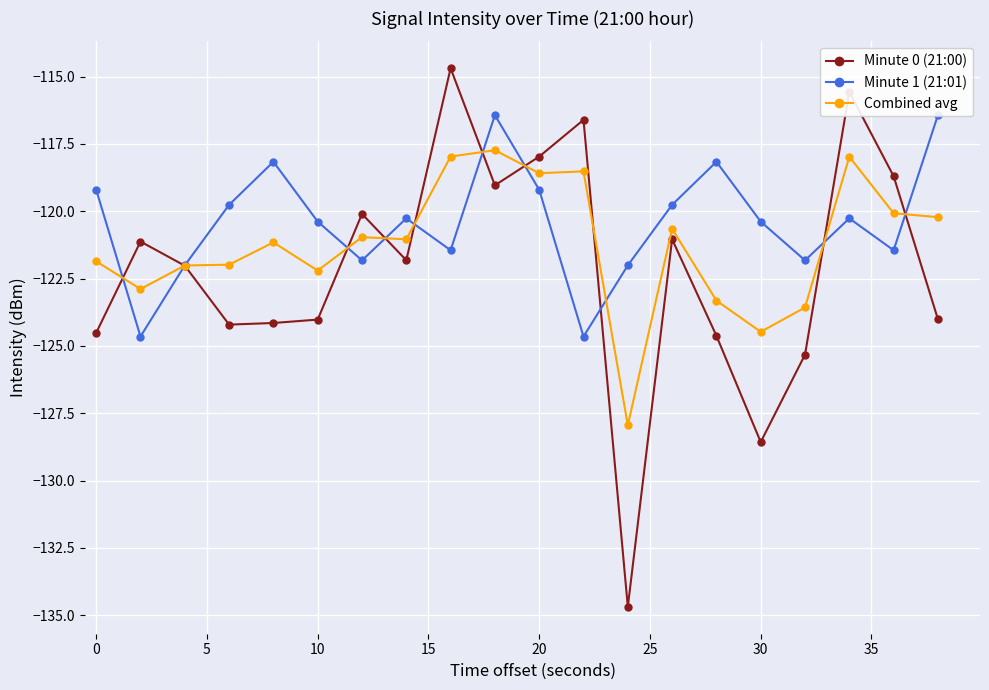

Rank the series by their average value, from lowest to highest.

Minute 0 (21:00), Combined avg, Minute 1 (21:01)